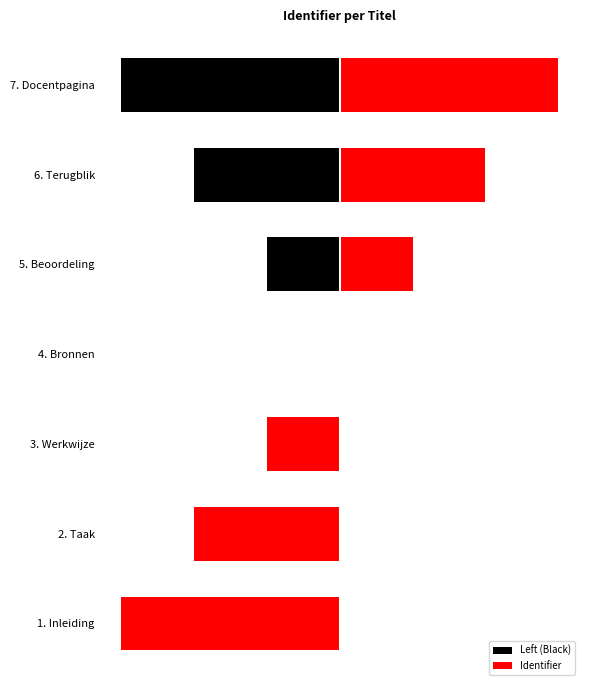

What are all the series names shown in the legend?

Left (Black), Identifier